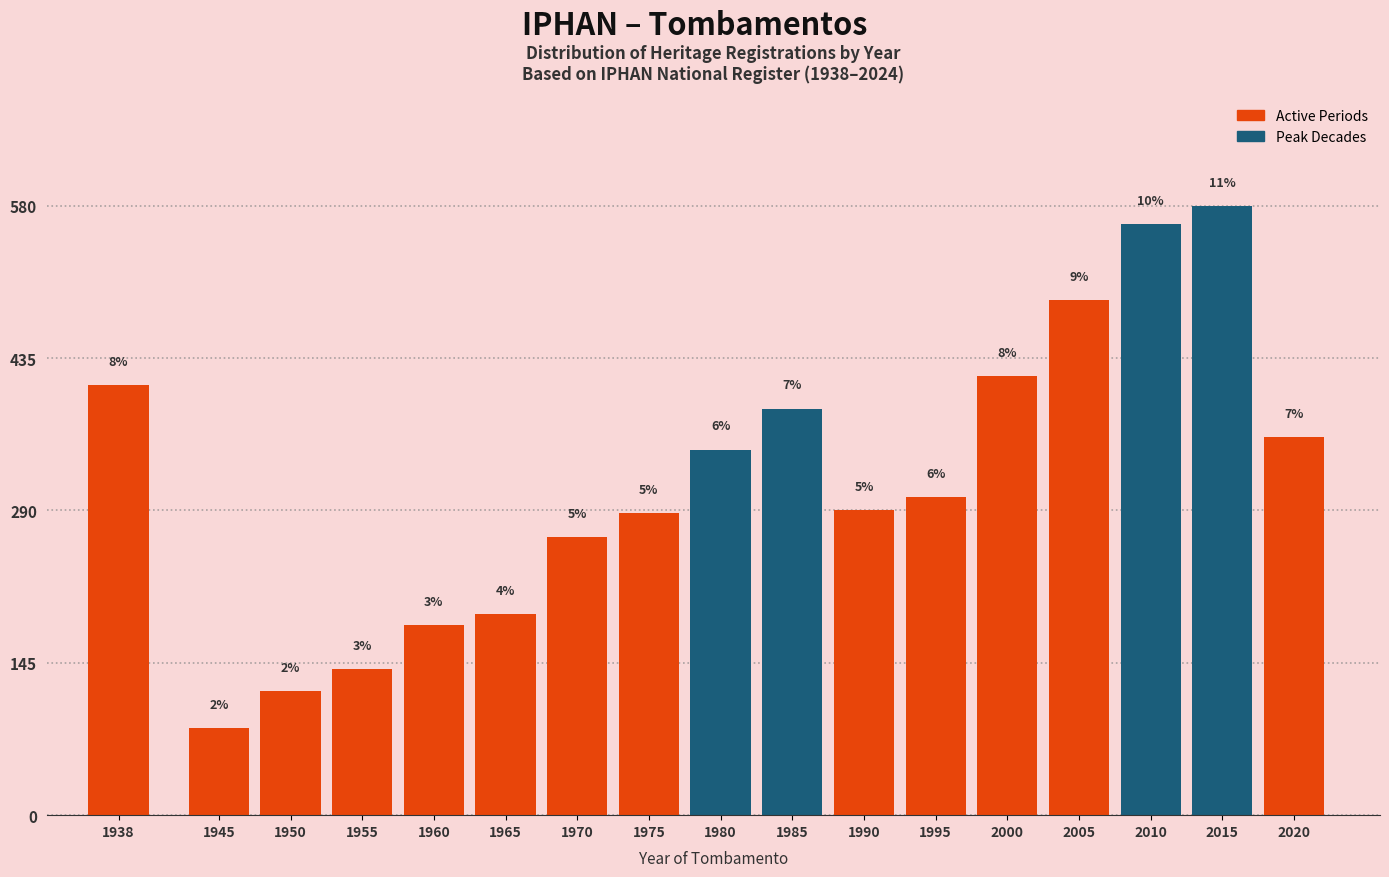

How many bars are there in total?

17